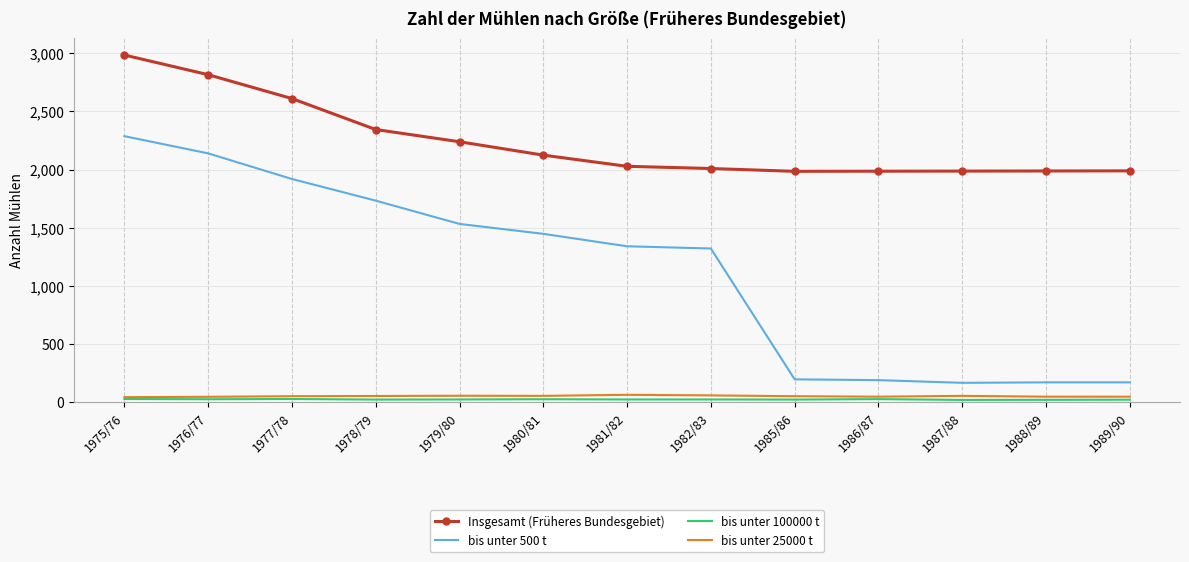

True or false: Insgesamt (Früheres Bundesgebiet) has a value of 1985 at 1985/86.

True